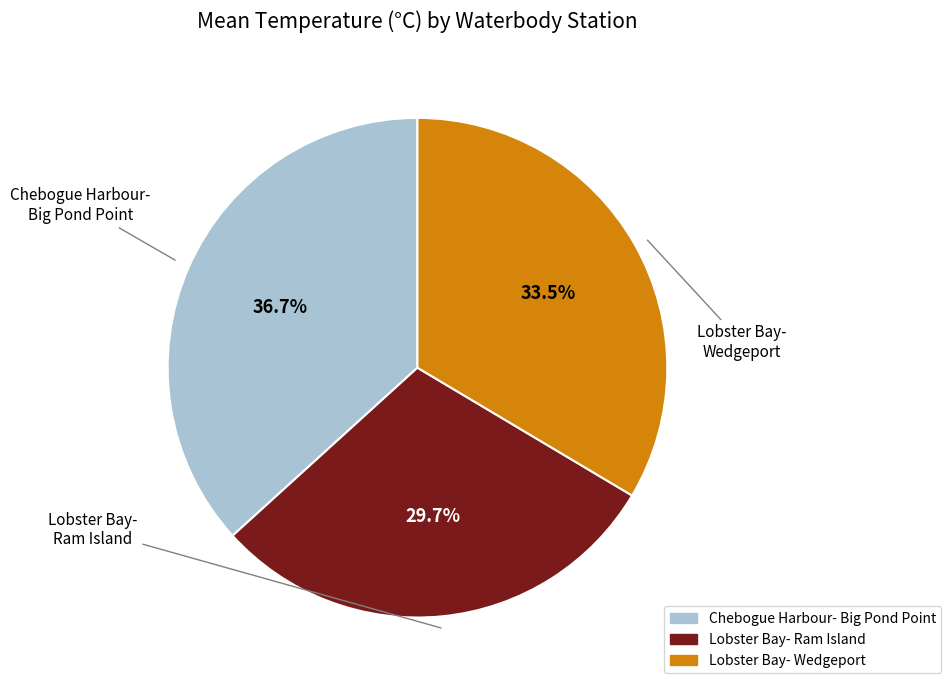

Is there any slice that represents more than half of the pie?

No